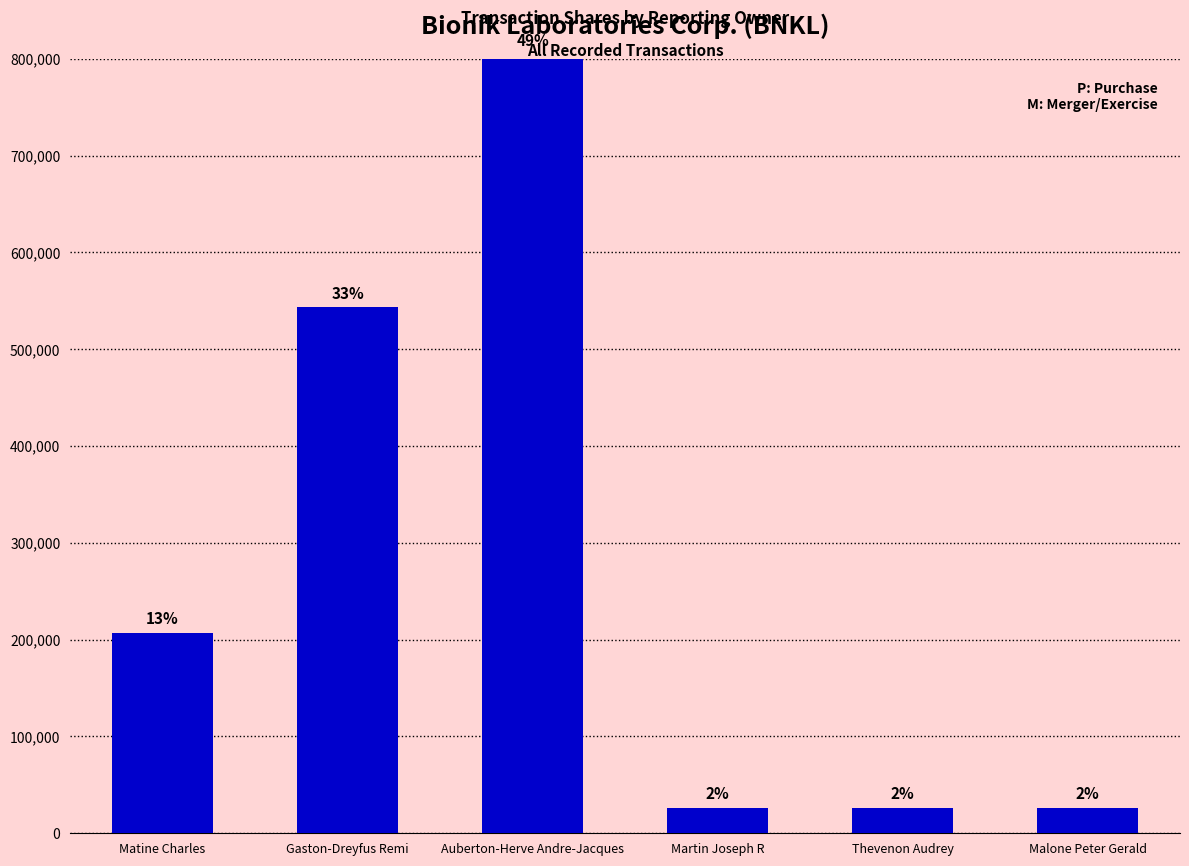

Which label corresponds to the largest value in the chart?

Auberton-Herve Andre-Jacques